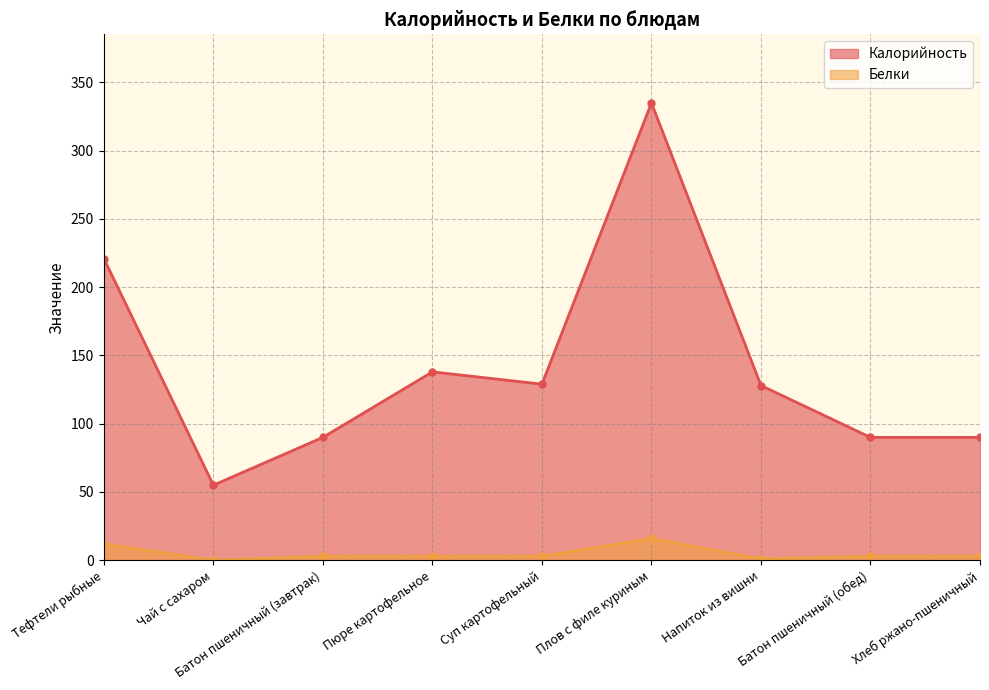

What are all the series names shown in the legend?

Калорийность, Белки